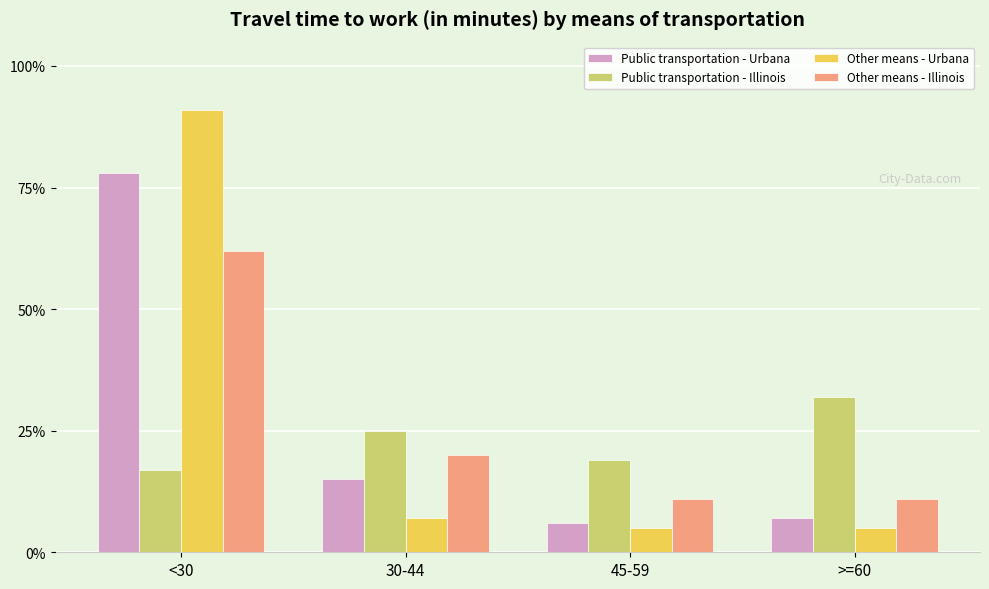

What is the label of the 2nd bar from the right?

45-59